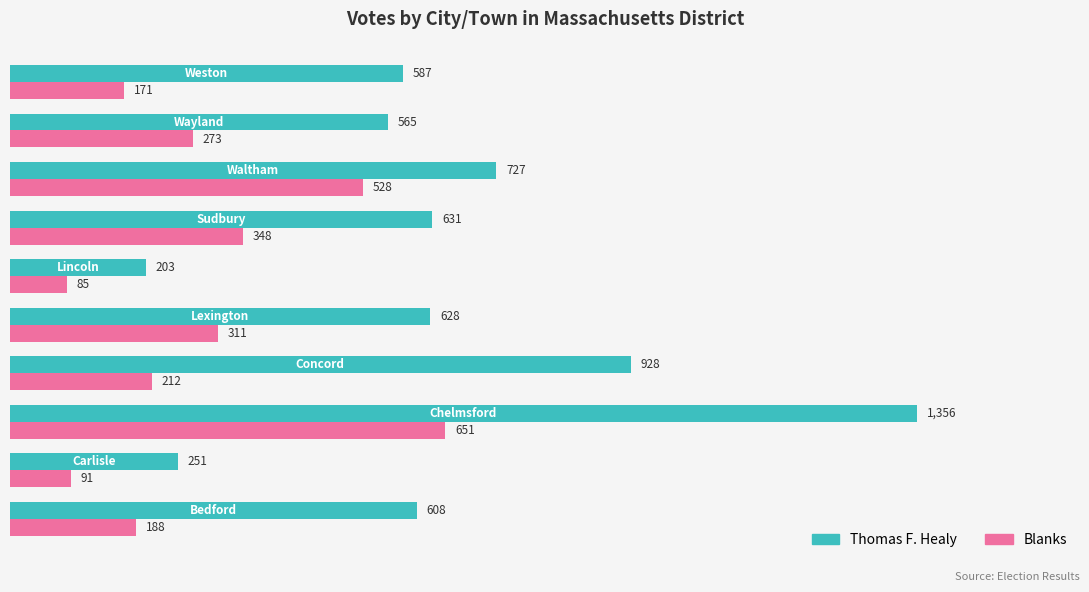

Which series has the widest spread of values?

Thomas F. Healy